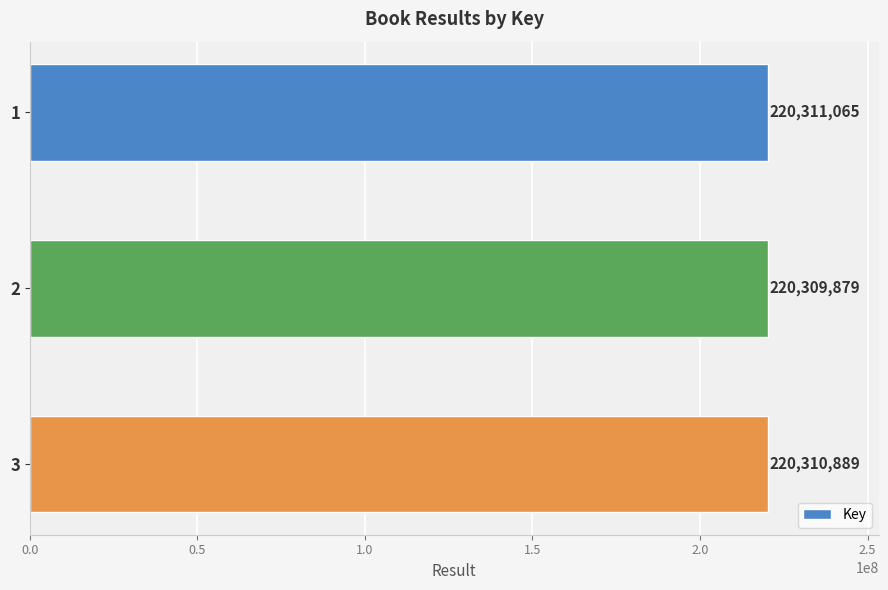

Reading top to bottom, extract all data points from this chart.

220311065	220309879	220310889